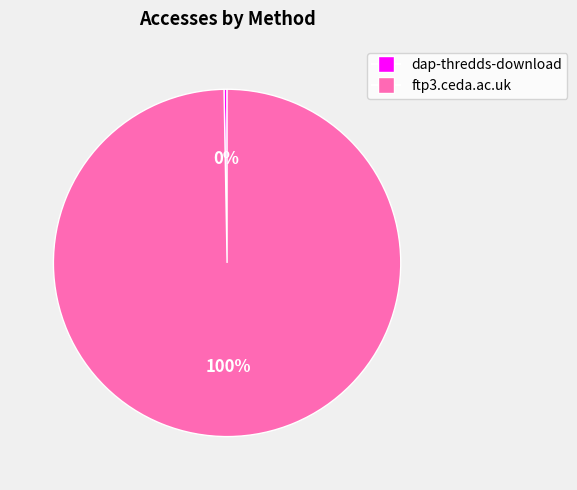

Combined, do dap-thredds-download and ftp3.ceda.ac.uk account for over 50%?

Yes